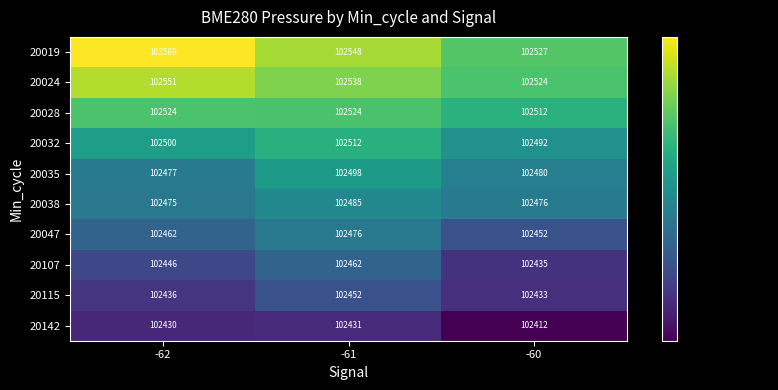

What is the difference between the 20038 values at -61 and -62?

10